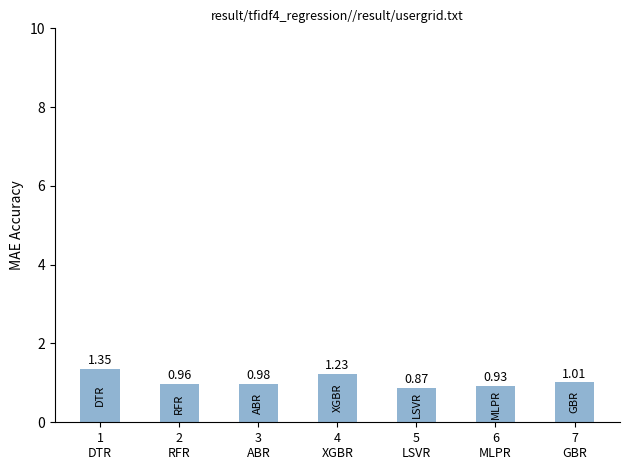

How many series are shown in this chart?

1